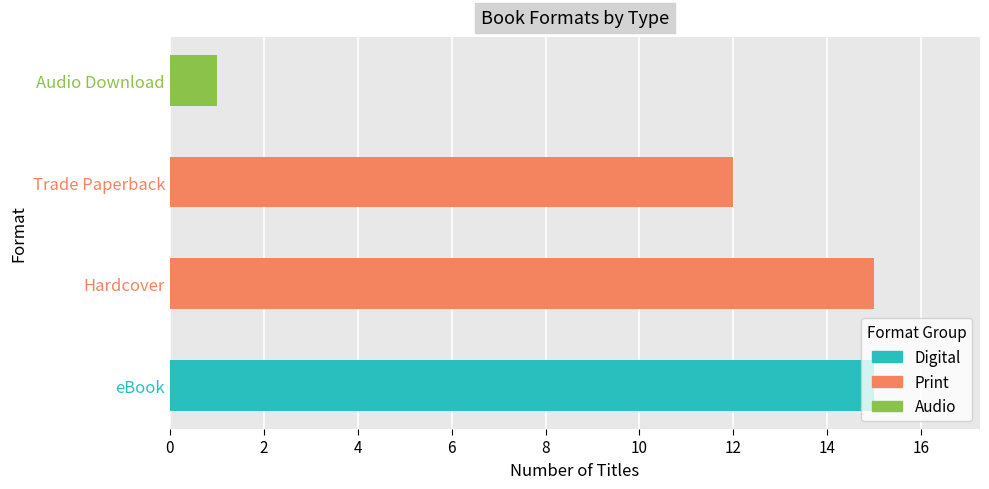

What is the sum of the values at Hardcover and eBook?

30